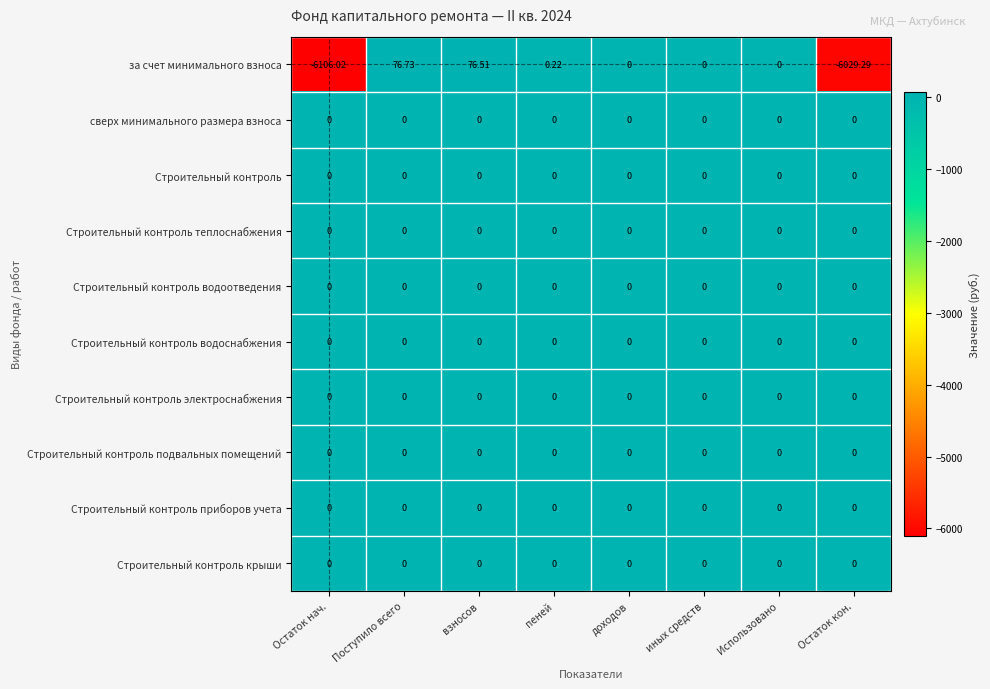

At which category is the sum across all series the highest?

Поступило всего